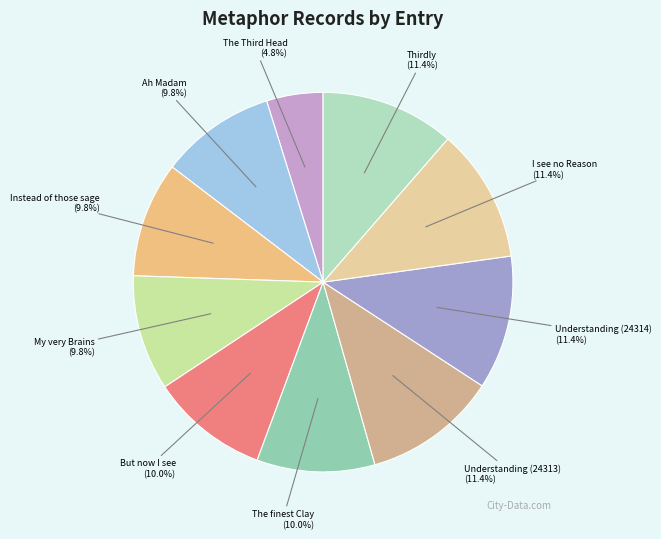

The The finest Clay slice represents 10% of the pie. True or false?

True